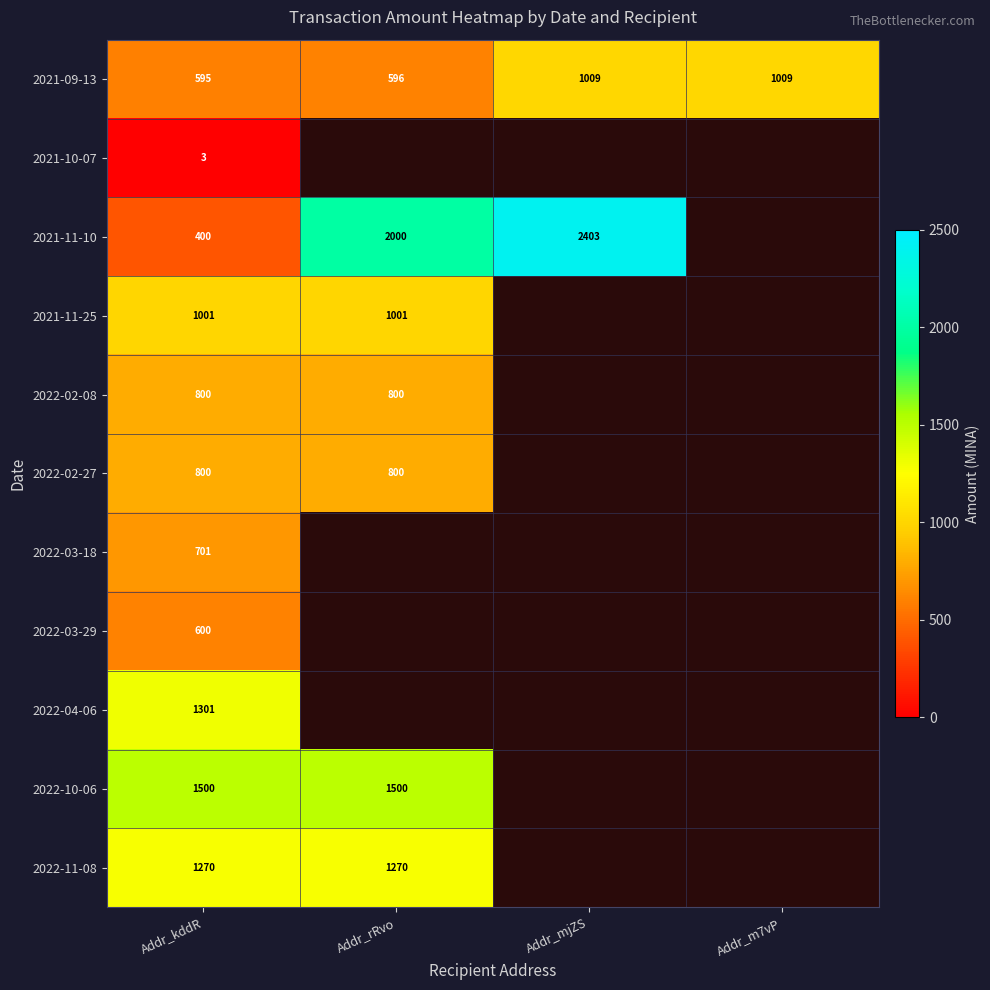

At which label is 2021-09-13 closest to 802?

Addr_rRvo